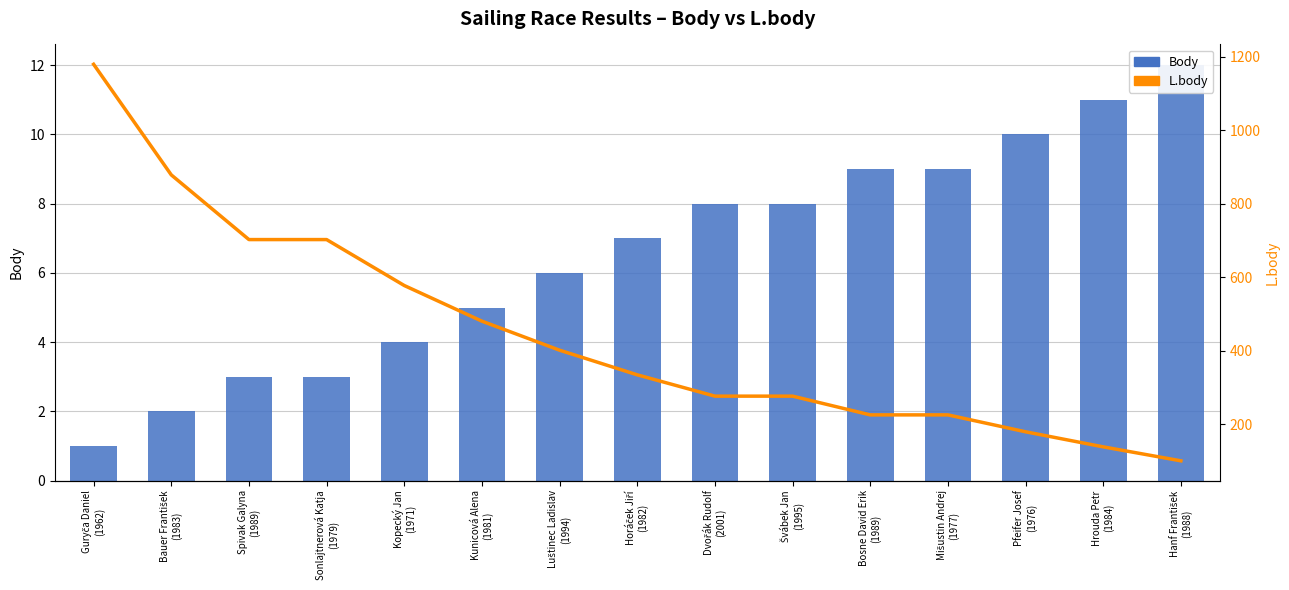

The L.body series shows 314 at Kopecký Jan
(1971). True or false?

False